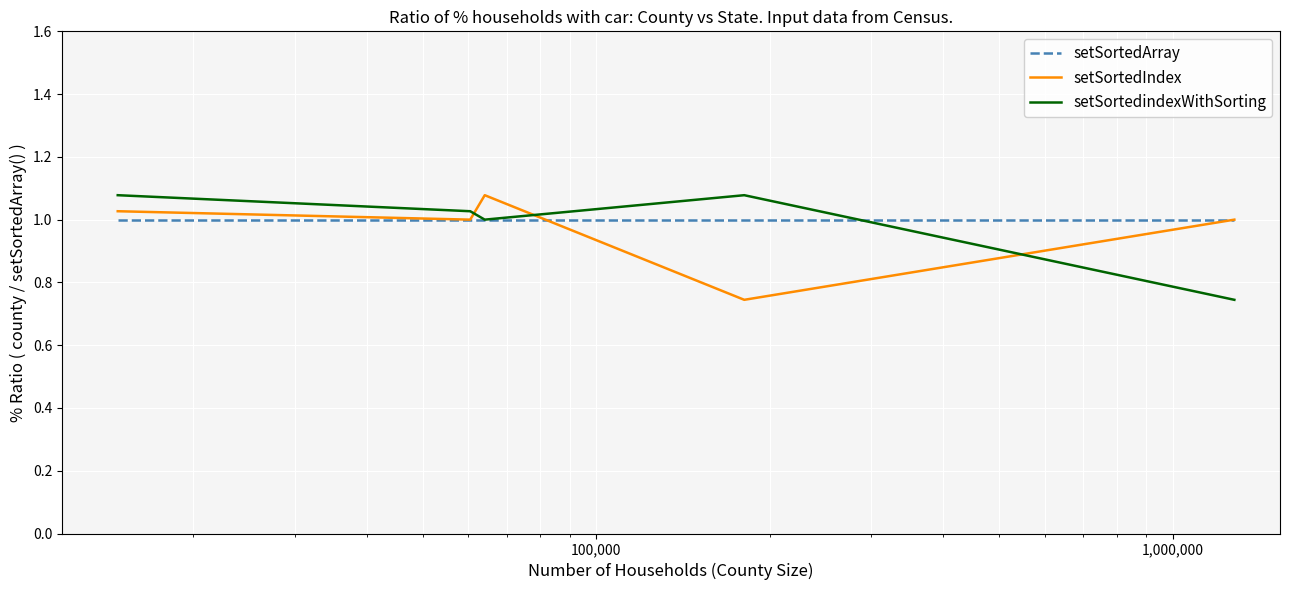

How many times do setSortedIndex and setSortedindexWithSorting cross each other?

3